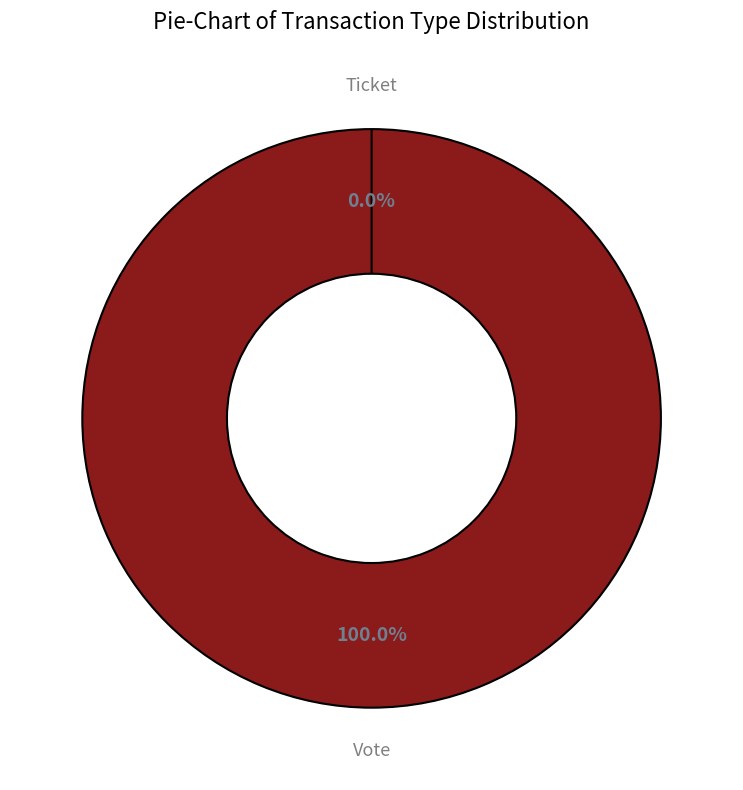

How much of the chart is everything except Ticket?

100.0%